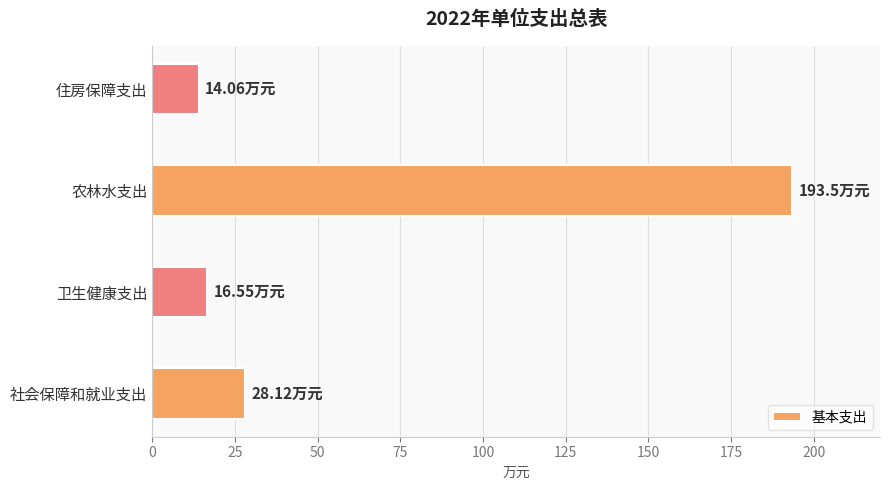

What is the ratio of the value at 卫生健康支出 to the value at 社会保障和就业支出?

0.6